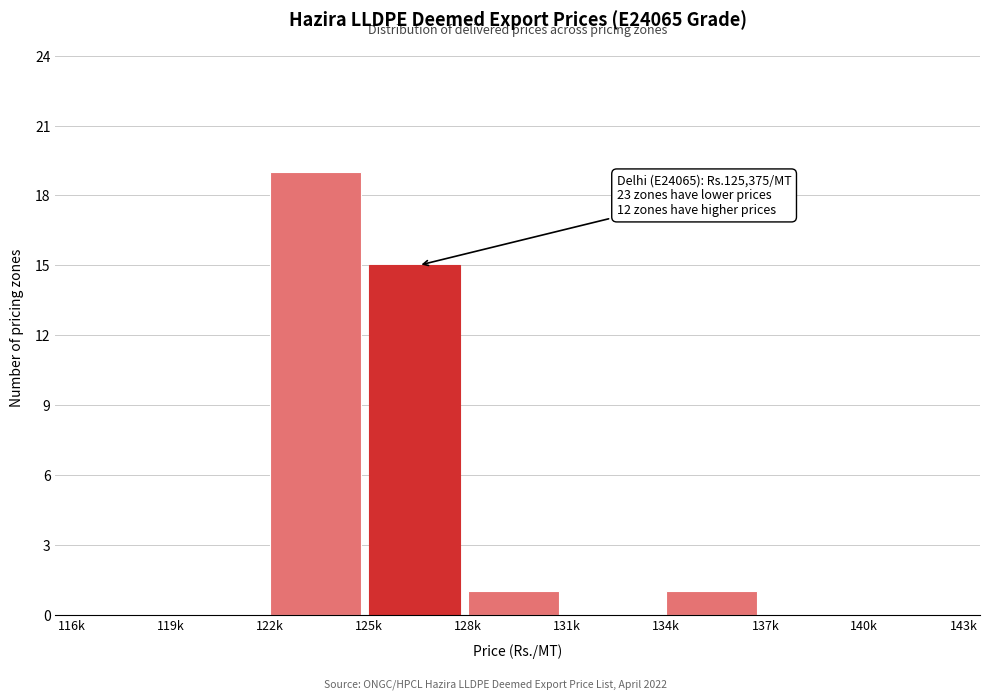

Reading left to right, transcribe all the data shown in this chart.

116k=0	119k=0	122k=19	125k=15	128k=1	131k=0	134k=1	137k=0	140k=0